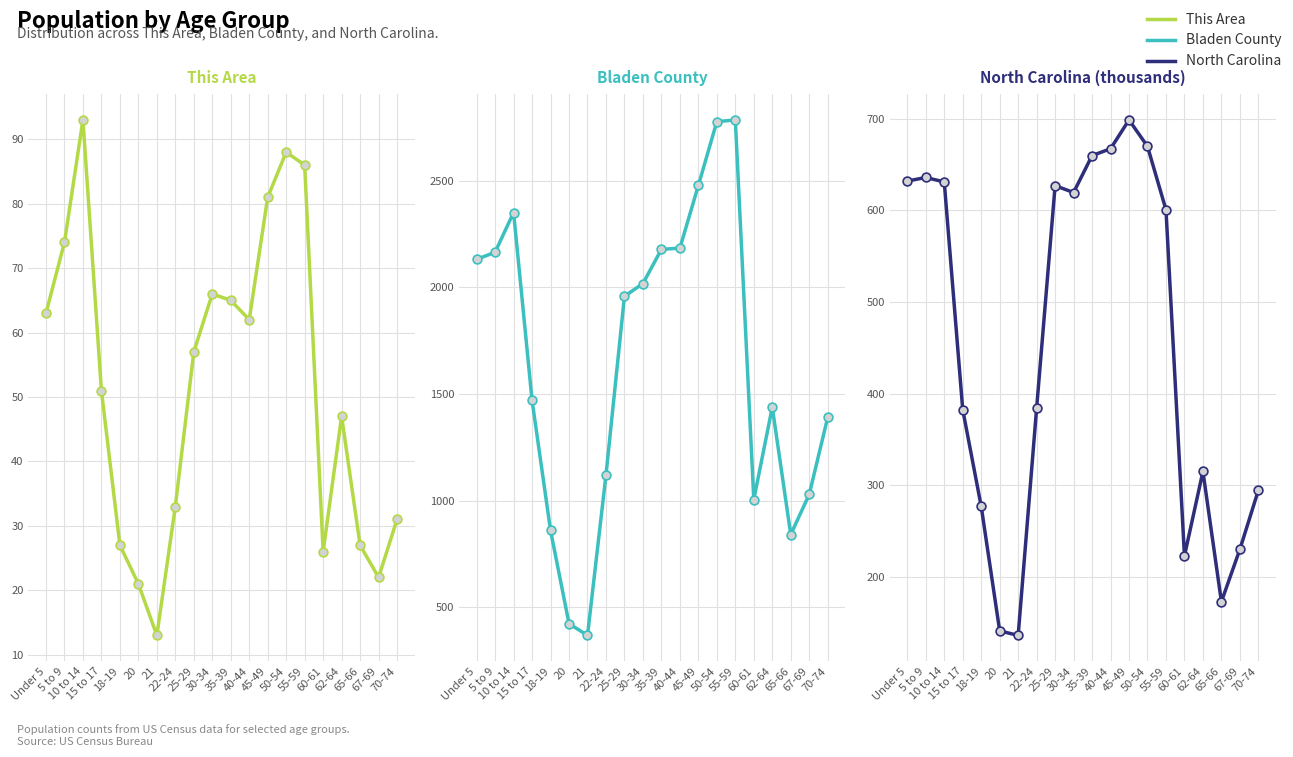

Which series reaches the maximum Y coordinate?

Bladen County